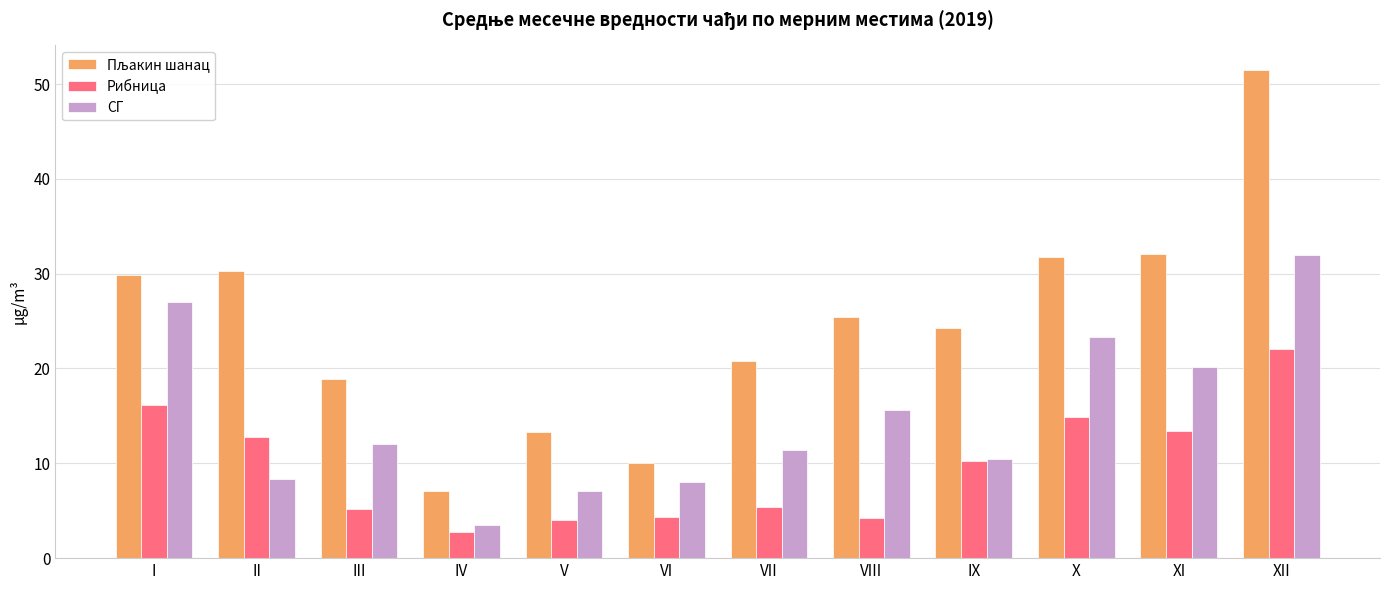

What is the difference between the highest and lowest values at X?

16.9